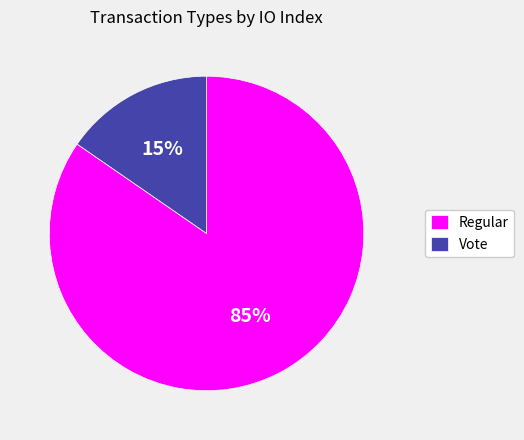

To the nearest percent, what portion does Regular represent?

85%